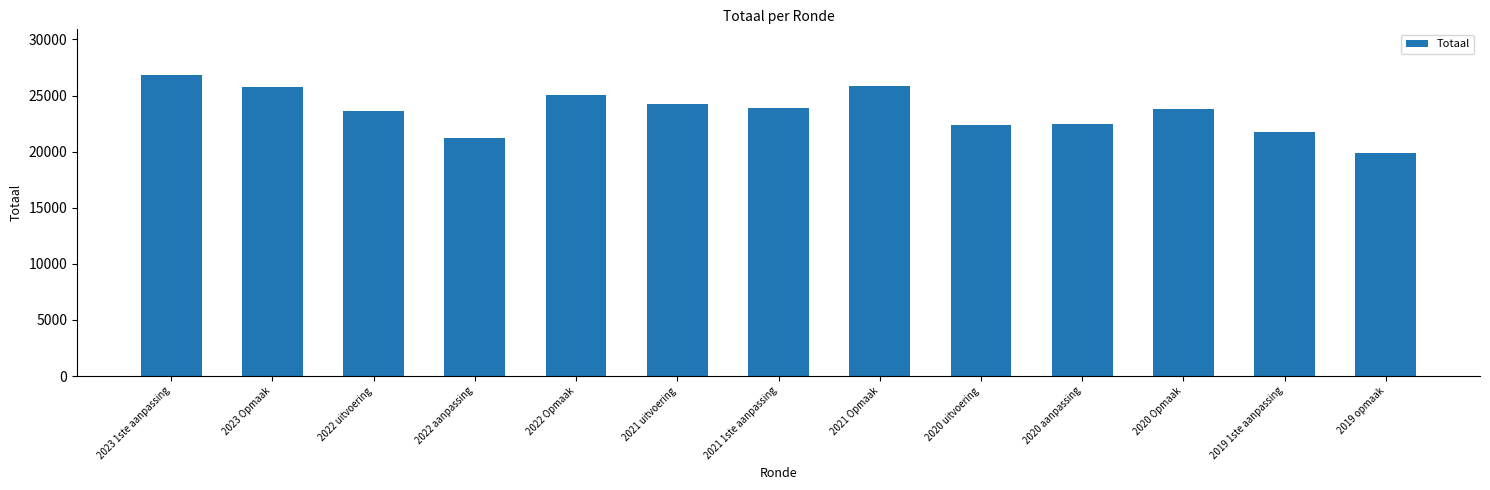

Read the value at 2023 Opmaak.

25803